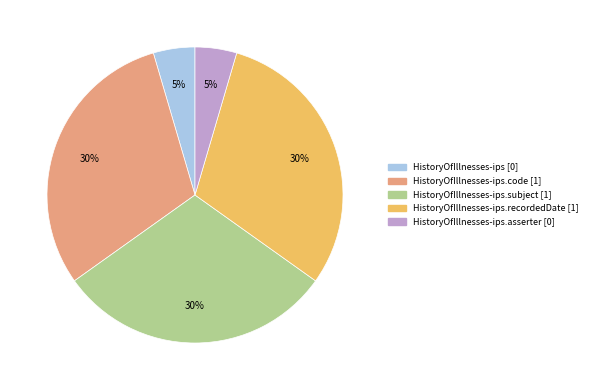

To the nearest percent, what is the average slice percentage?

20%